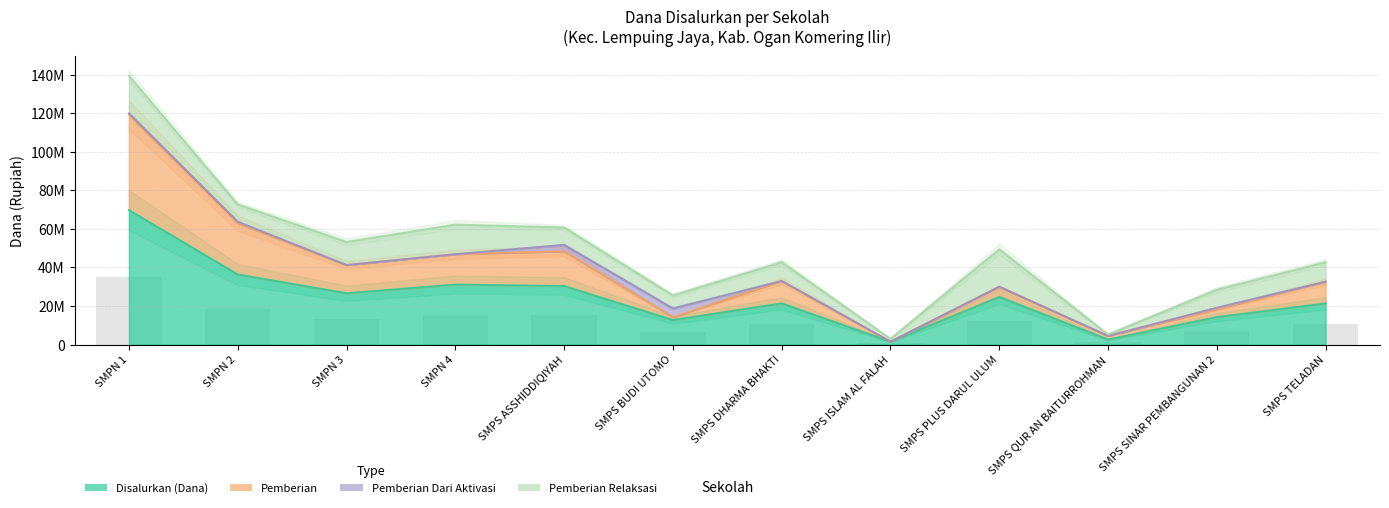

What is the label of the 6th bar from the left?

SMPS BUDI UTOMO